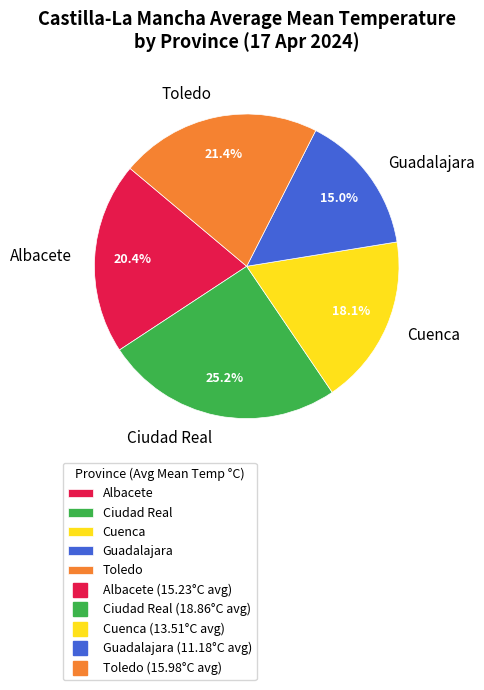

True or false: Guadalajara accounts for 23% of the total.

False